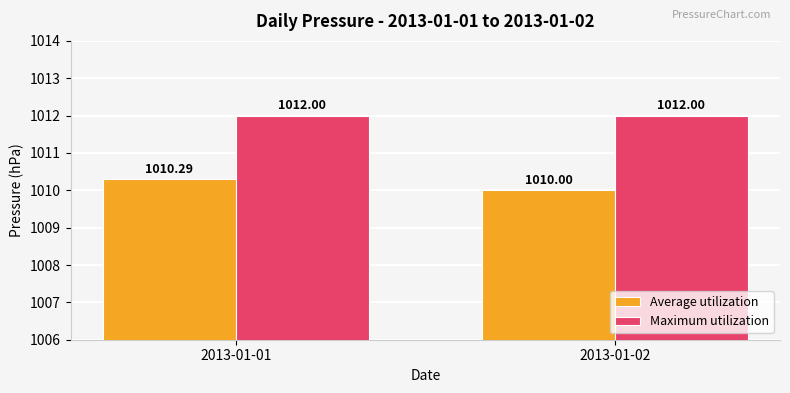

How many groups of bars are there?

2